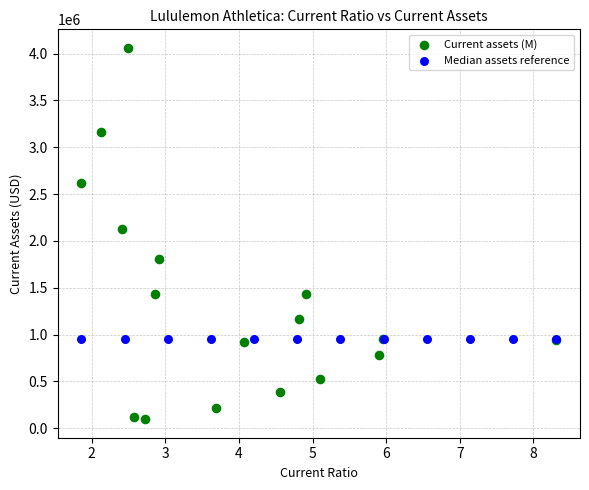

Which series reaches the minimum Y coordinate?

Current assets (M)